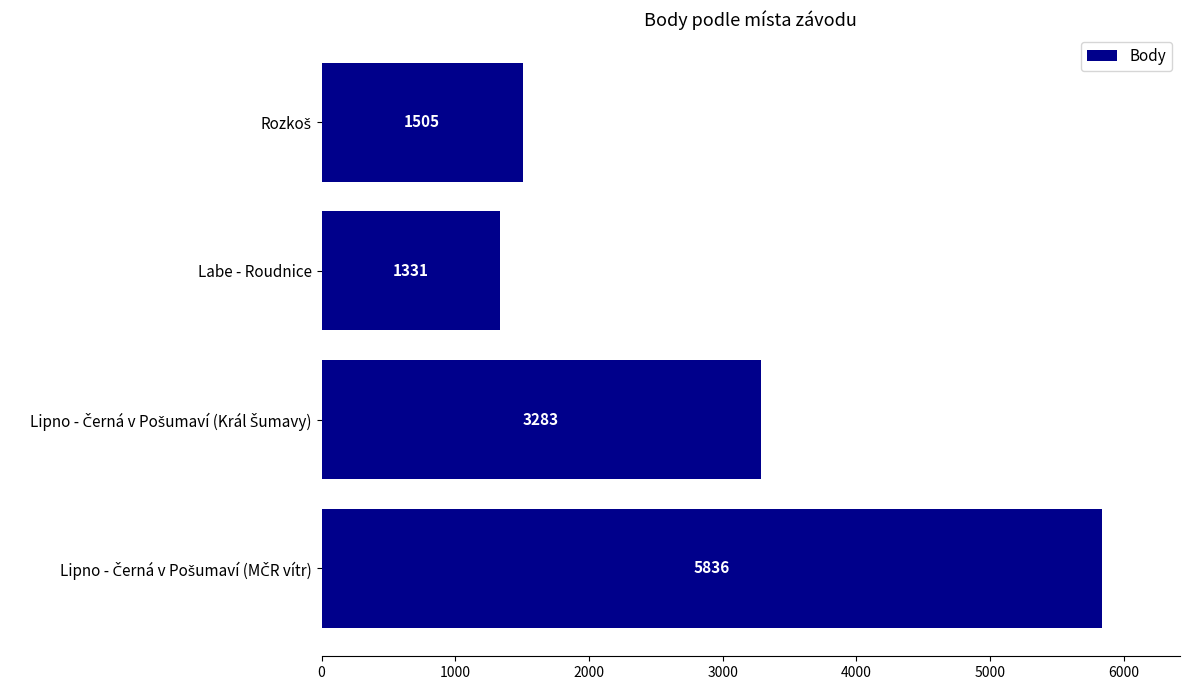

Reading bottom to top, what are all the values shown in this chart?

5836	3283	1331	1505